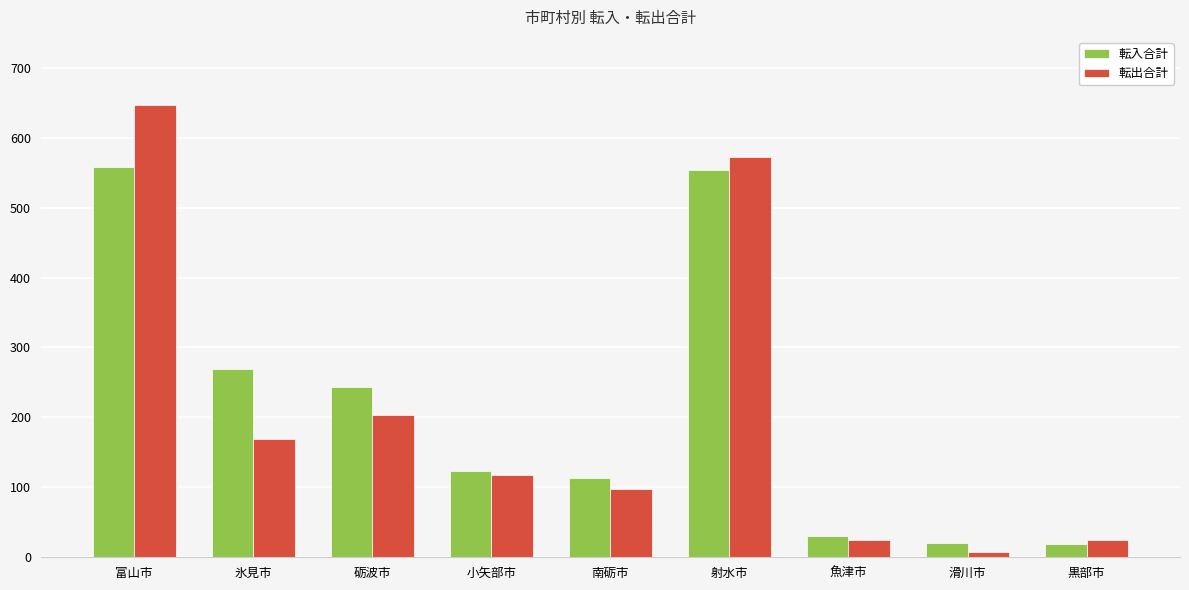

What is the sum of the 転出合計 values at 滑川市 and 魚津市?

32